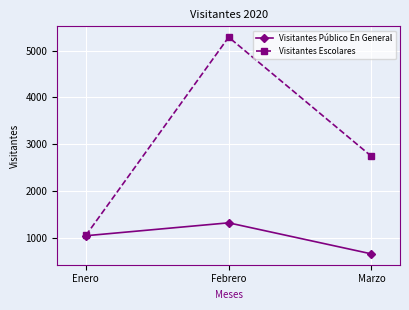

At which label does Visitantes Público En General reach its peak?

Febrero